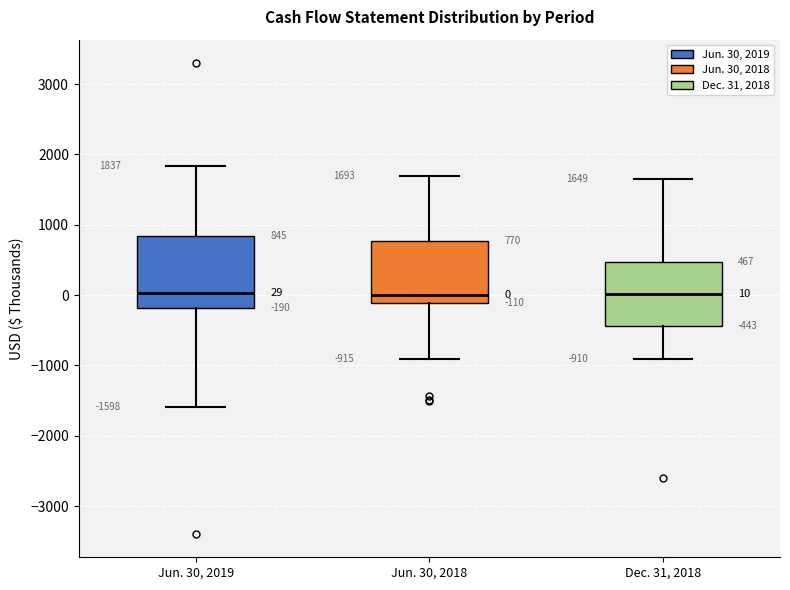

Comparing the boxes themselves (not the whiskers), which one is the tallest?

Jun. 30, 2019